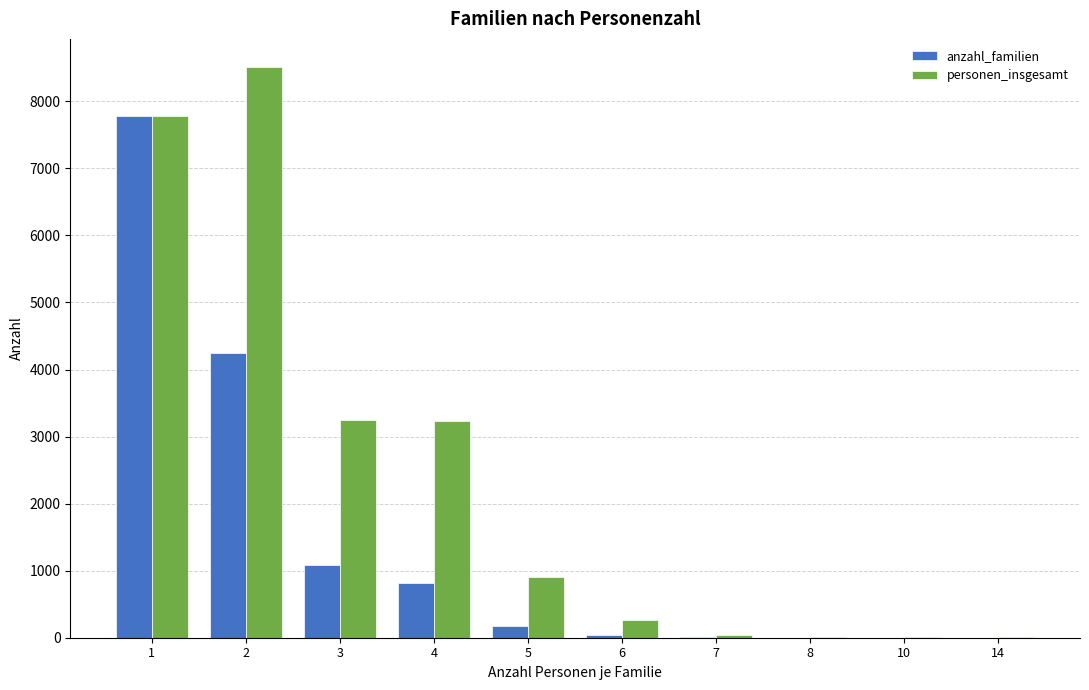

What are all the series names shown in the legend?

anzahl_familien, personen_insgesamt